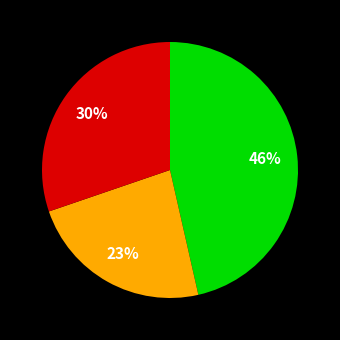

To the nearest percent, what is the average slice percentage?

33%